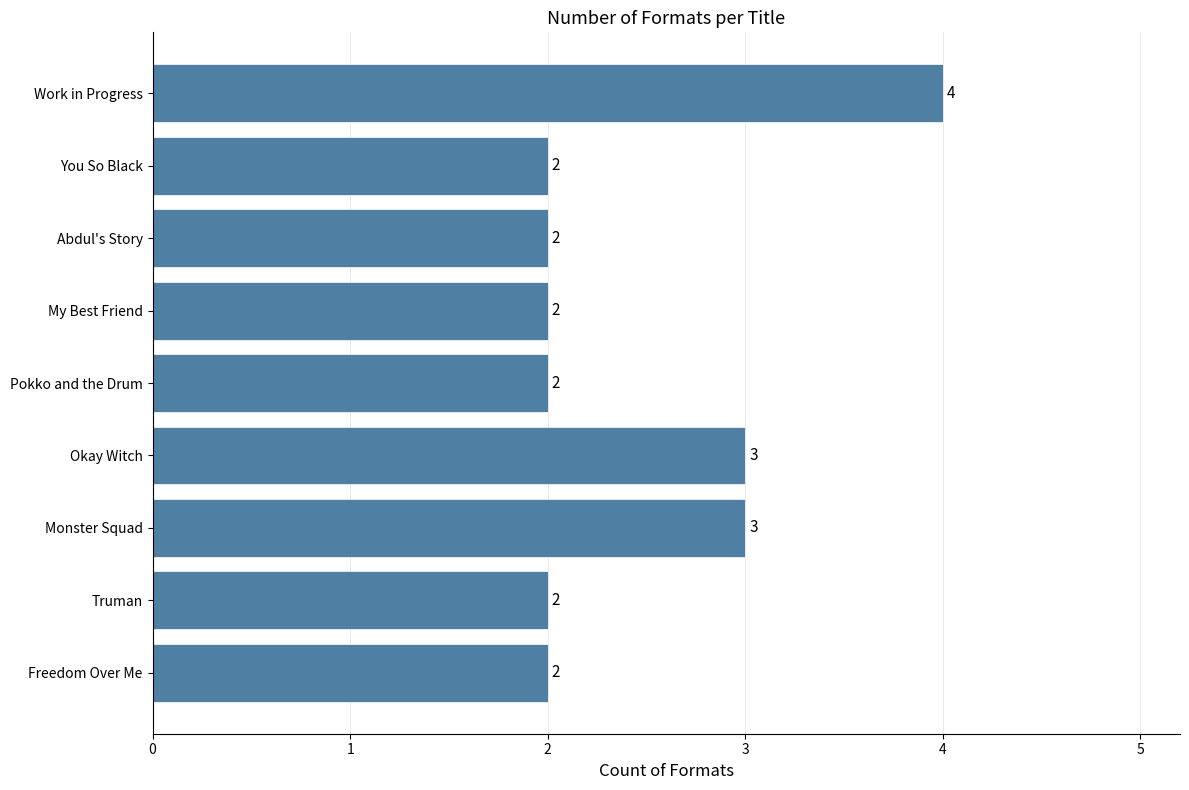

Reading bottom to top, transcribe all the data shown in this chart.

Freedom Over Me=2	Truman=2	Monster Squad=3	Okay Witch=3	Pokko and the Drum=2	My Best Friend=2	Abdul's Story=2	You So Black=2	Work in Progress=4